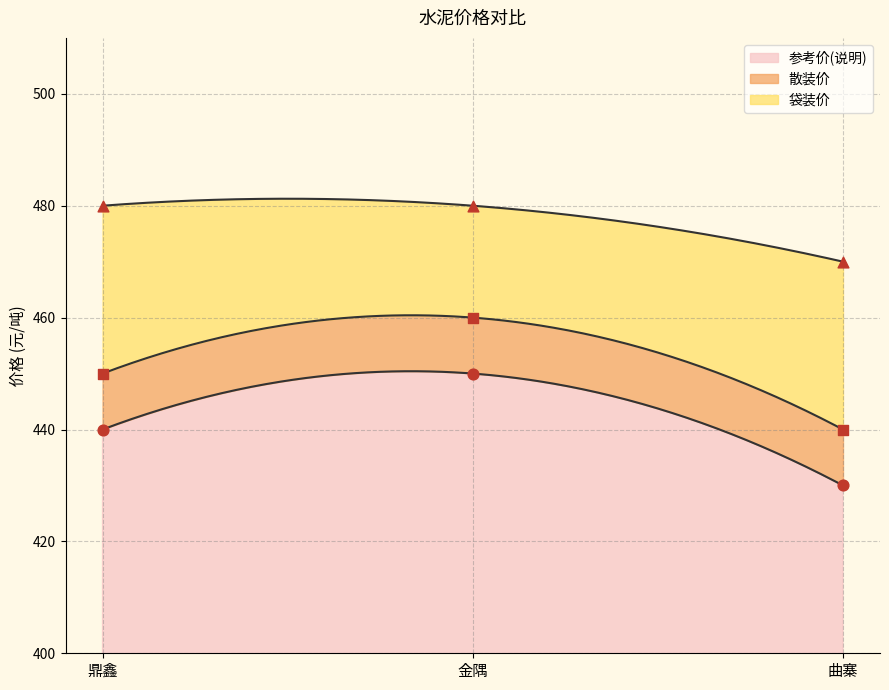

What is the maximum value for 参考价(说明)?

450.4